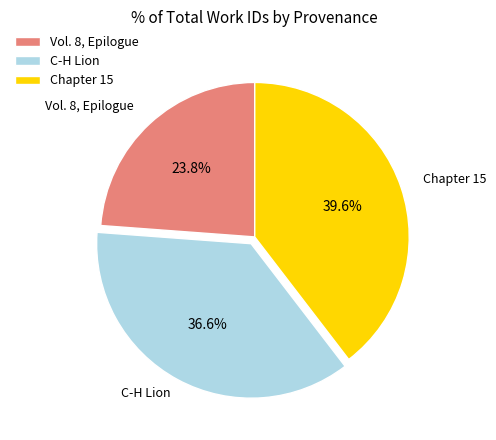

To the nearest percent, what is the average slice percentage?

33%